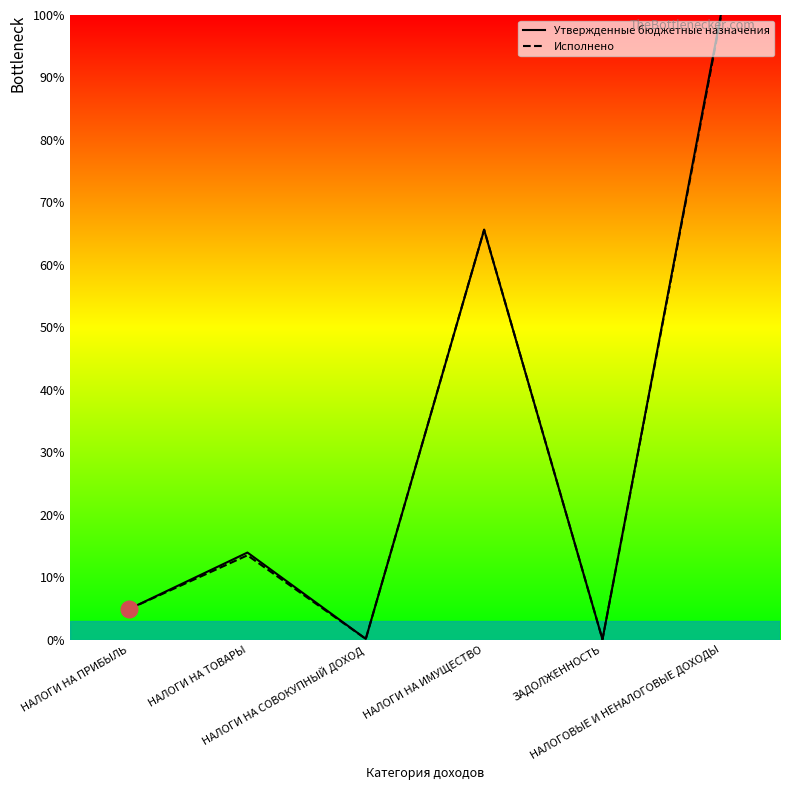

True or false: Утвержденные бюджетные назначения has a value of 2.8 at НАЛОГИ НА ПРИБЫЛЬ.

False